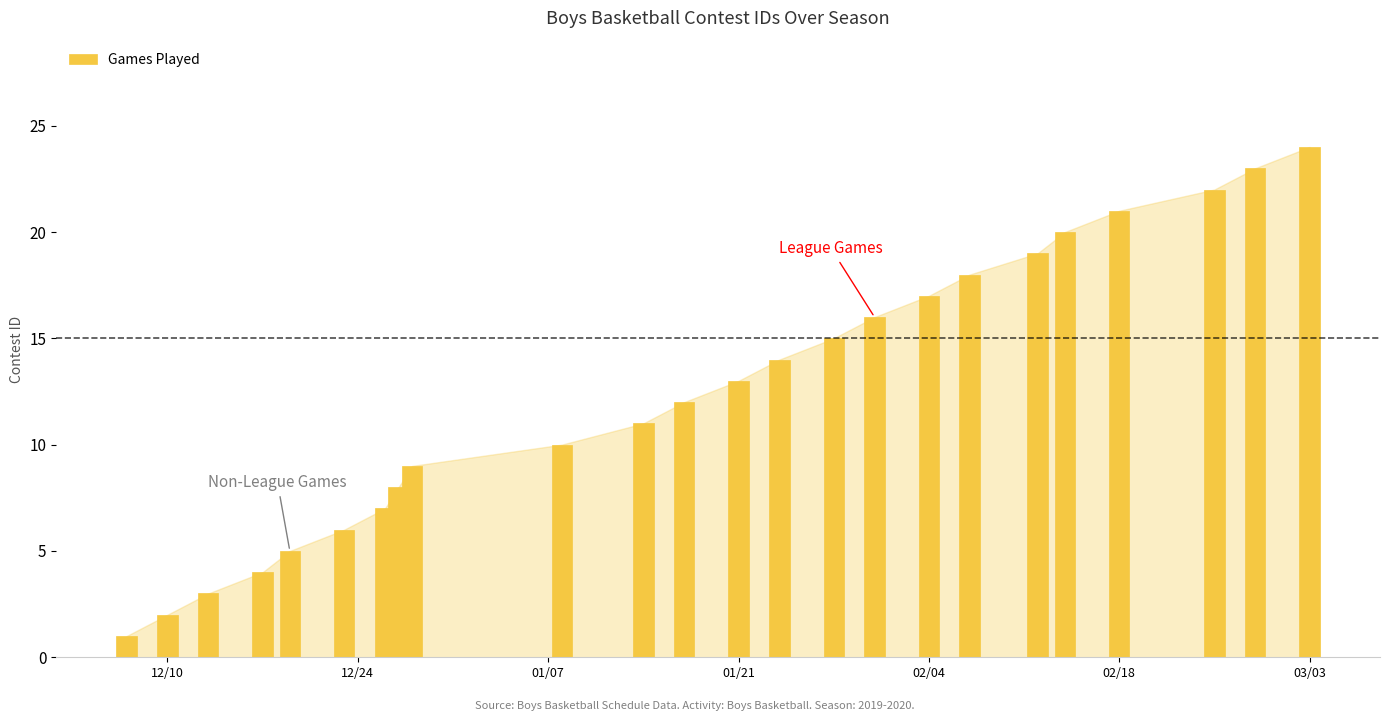

Reading left to right, list all the values displayed in this chart.

1	2	3	4	5	6	7	8	9	10	11	12	13	14	15	16	17	18	19	20	21	22	23	24